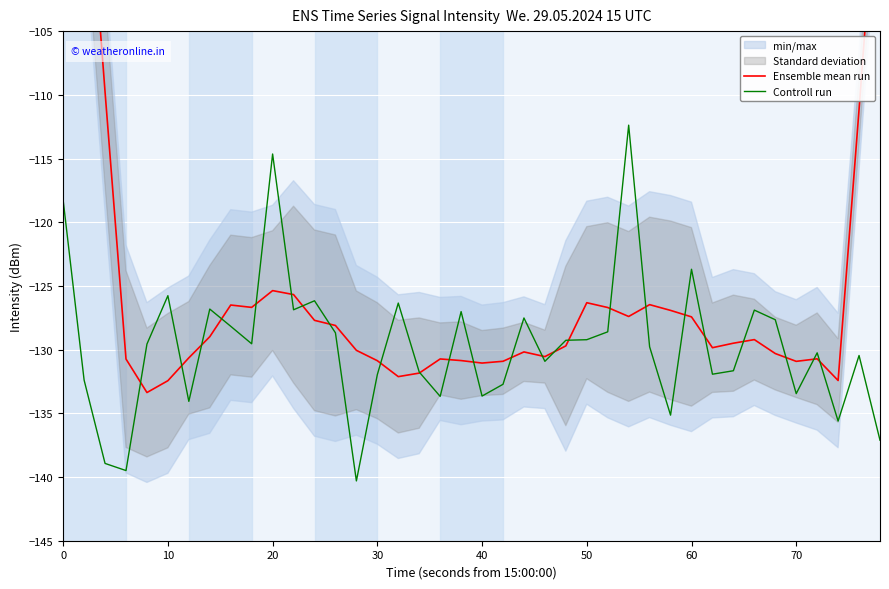

What is the lowest value of the Controll run series?

-140.3